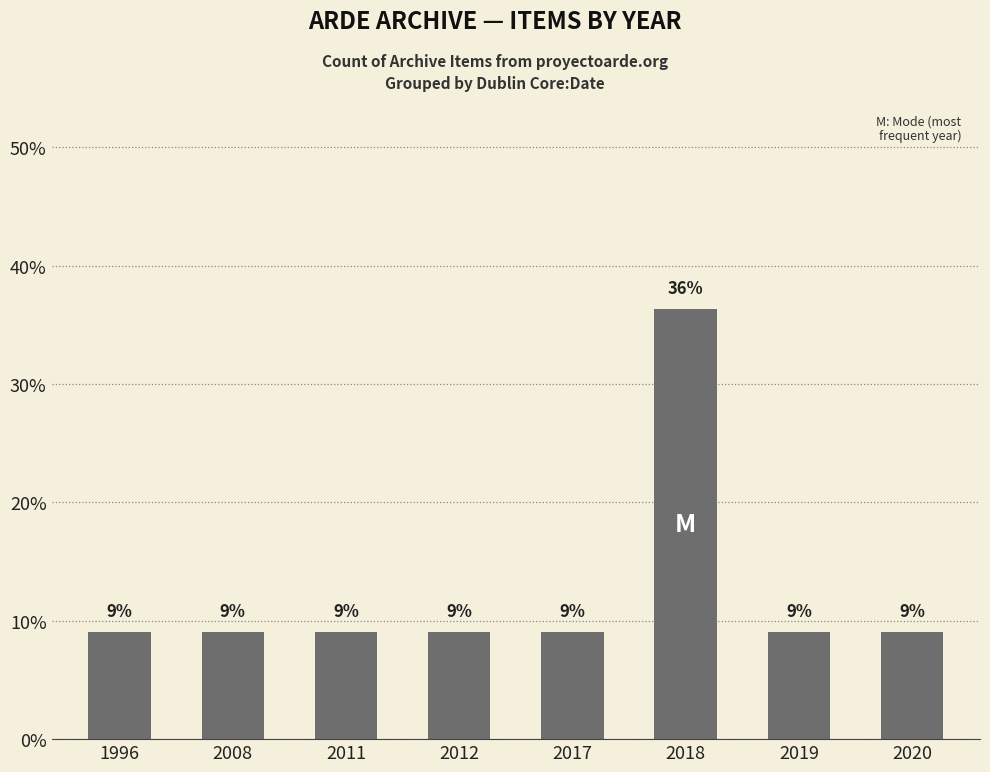

Reading right to left, transcribe all the data shown in this chart.

9.1	9.1	36.4	9.1	9.1	9.1	9.1	9.1